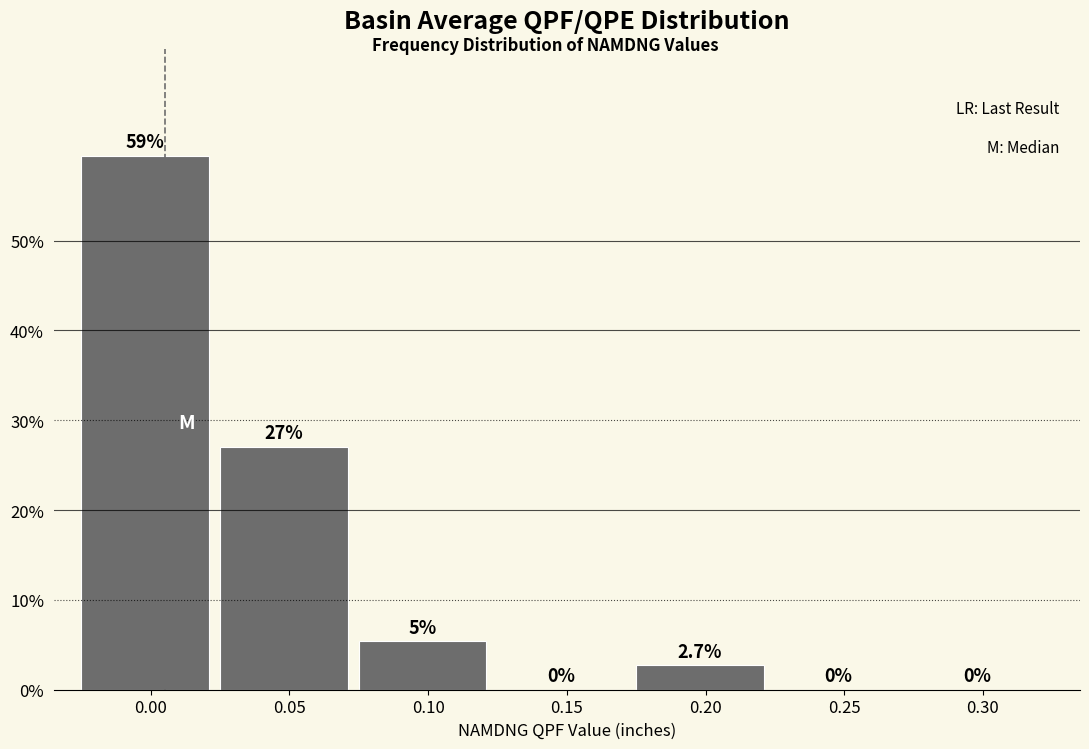

Reading left to right, what are all the values shown in this chart?

0.00=59.5	0.05=27.0	0.10=5.4	0.15=0.0	0.20=2.7	0.25=0.0	0.30=0.0